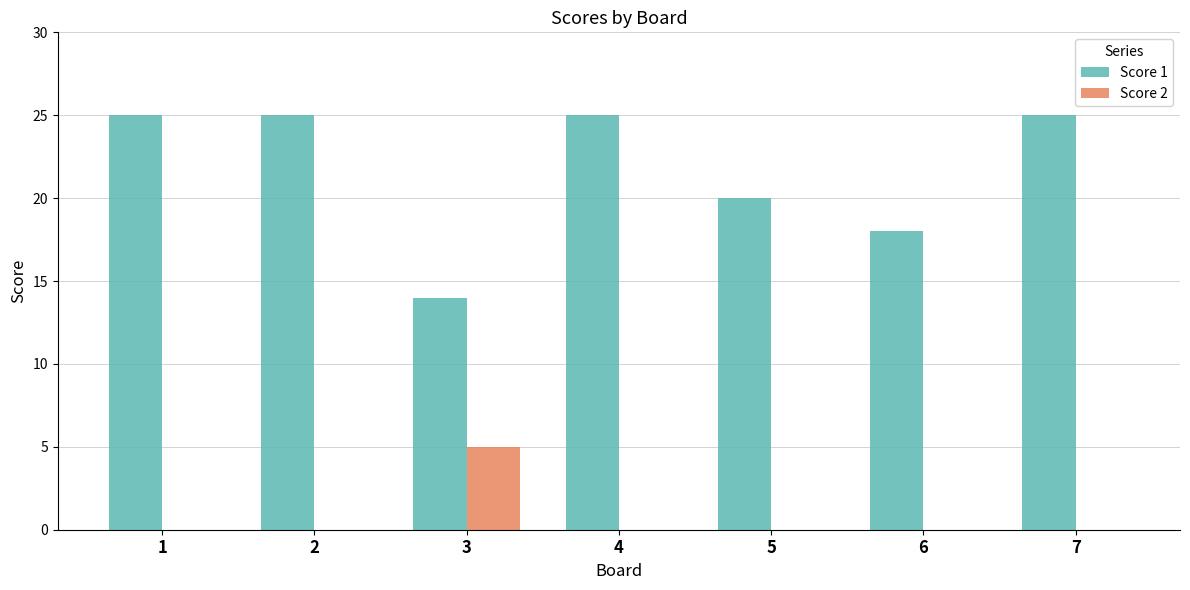

Reading left to right, what are all the values shown in this chart?

Score 1: 1=25	2=25	3=14	4=25	5=20	6=18	7=25
Score 2: 1=0	2=0	3=5	4=0	5=0	6=0	7=0